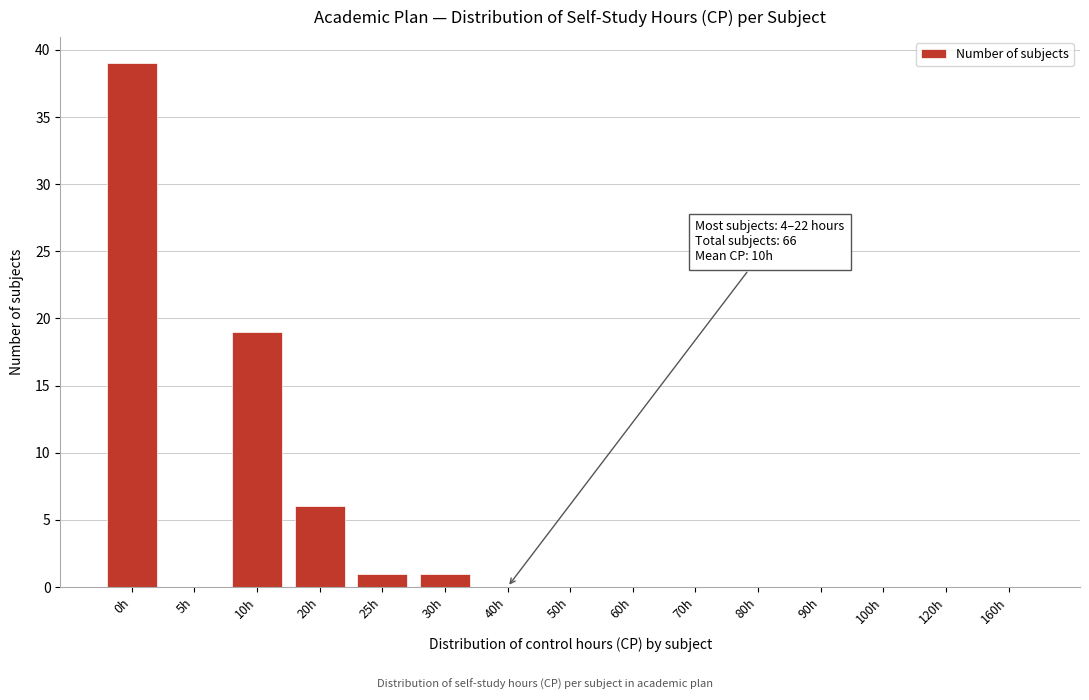

Reading right to left, what are all the values shown in this chart?

160h=0	120h=0	100h=0	90h=0	80h=0	70h=0	60h=0	50h=0	40h=0	30h=1	25h=1	20h=6	10h=19	5h=0	0h=39